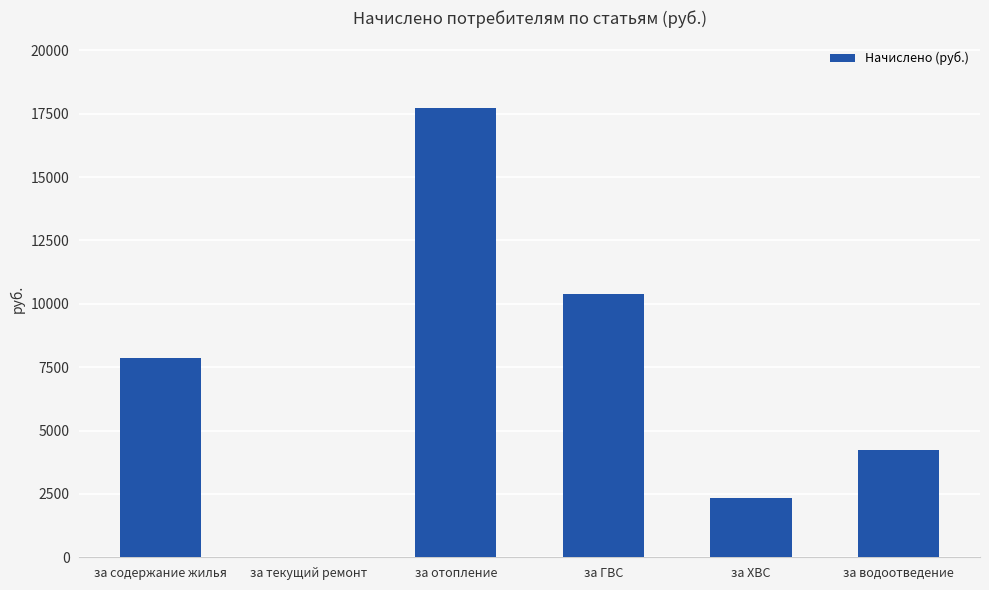

Where does the data first go above 7852?

за содержание жилья